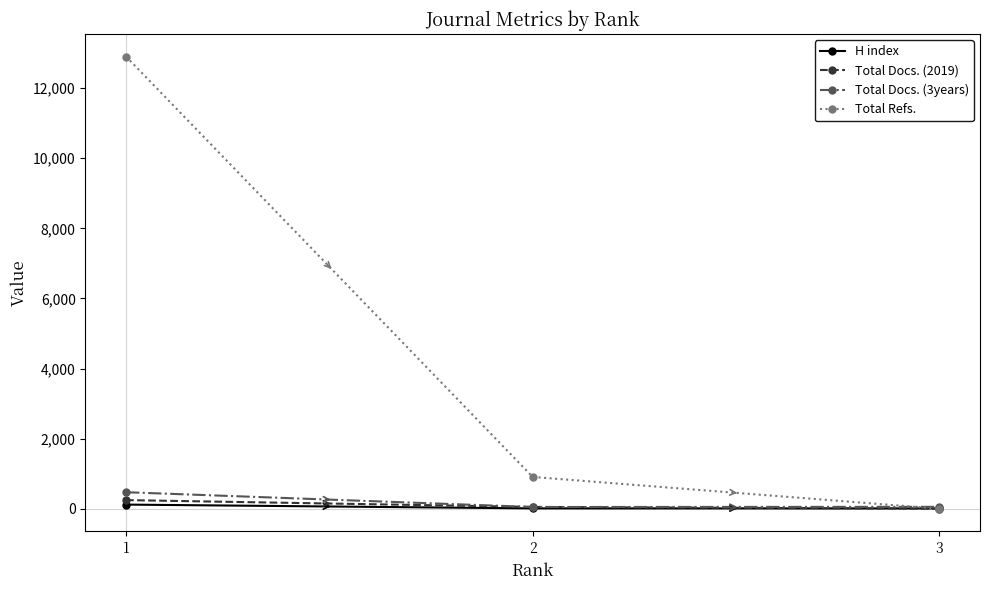

Does the chart display data point markers on the line(s)?

Yes